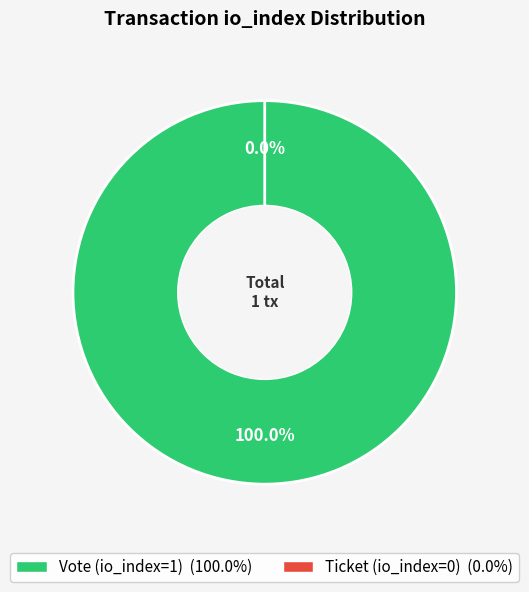

What is the change in value from Vote (io_index=1) to Ticket (io_index=0)?

-1